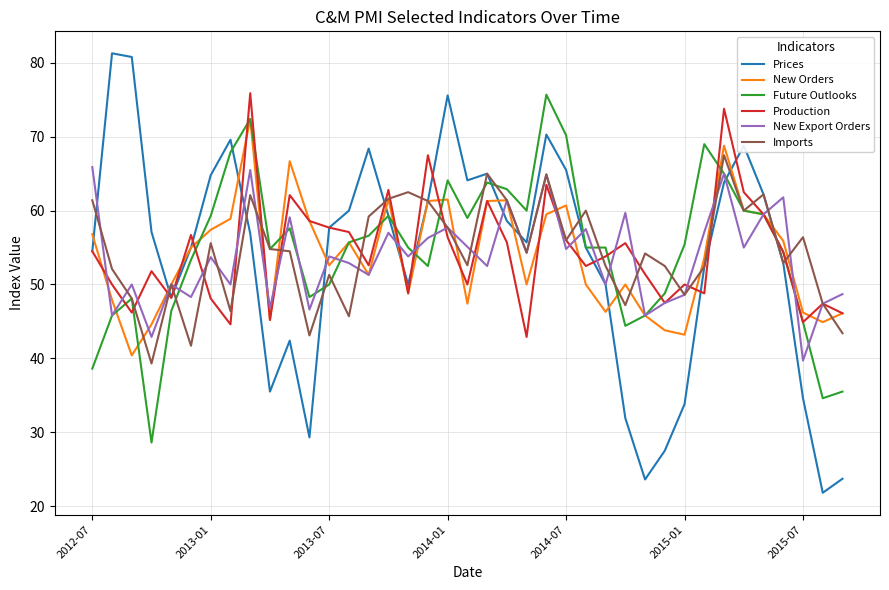

What is the highest value of the Prices series?

81.3